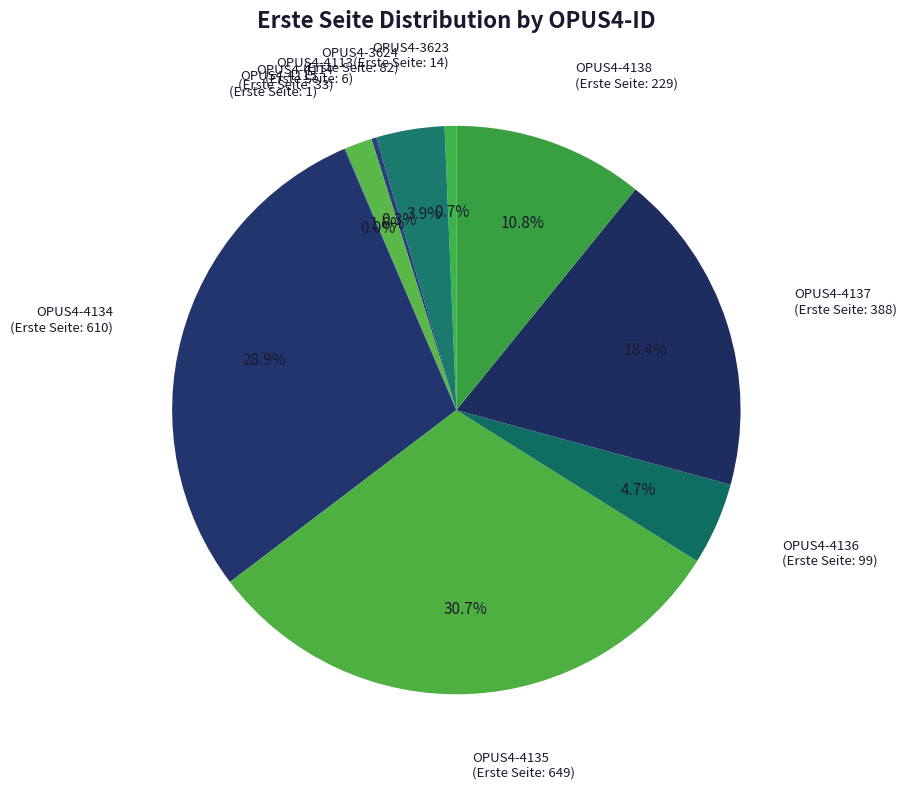

What is the largest slice in the pie chart?

OPUS4-4135